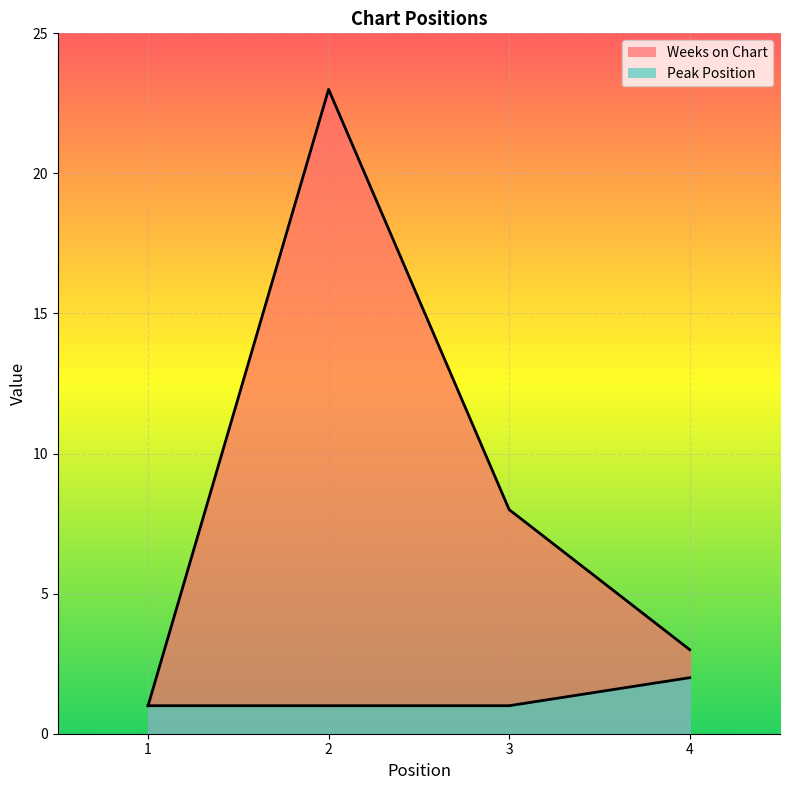

What is the difference between the second highest and second lowest values in the Weeks on Chart series?

5